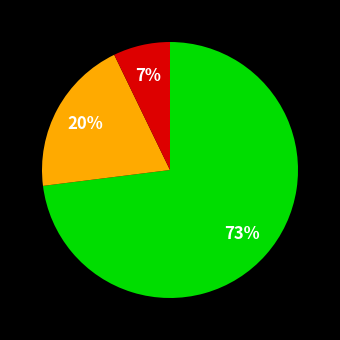

Does any single category account for the majority?

Yes